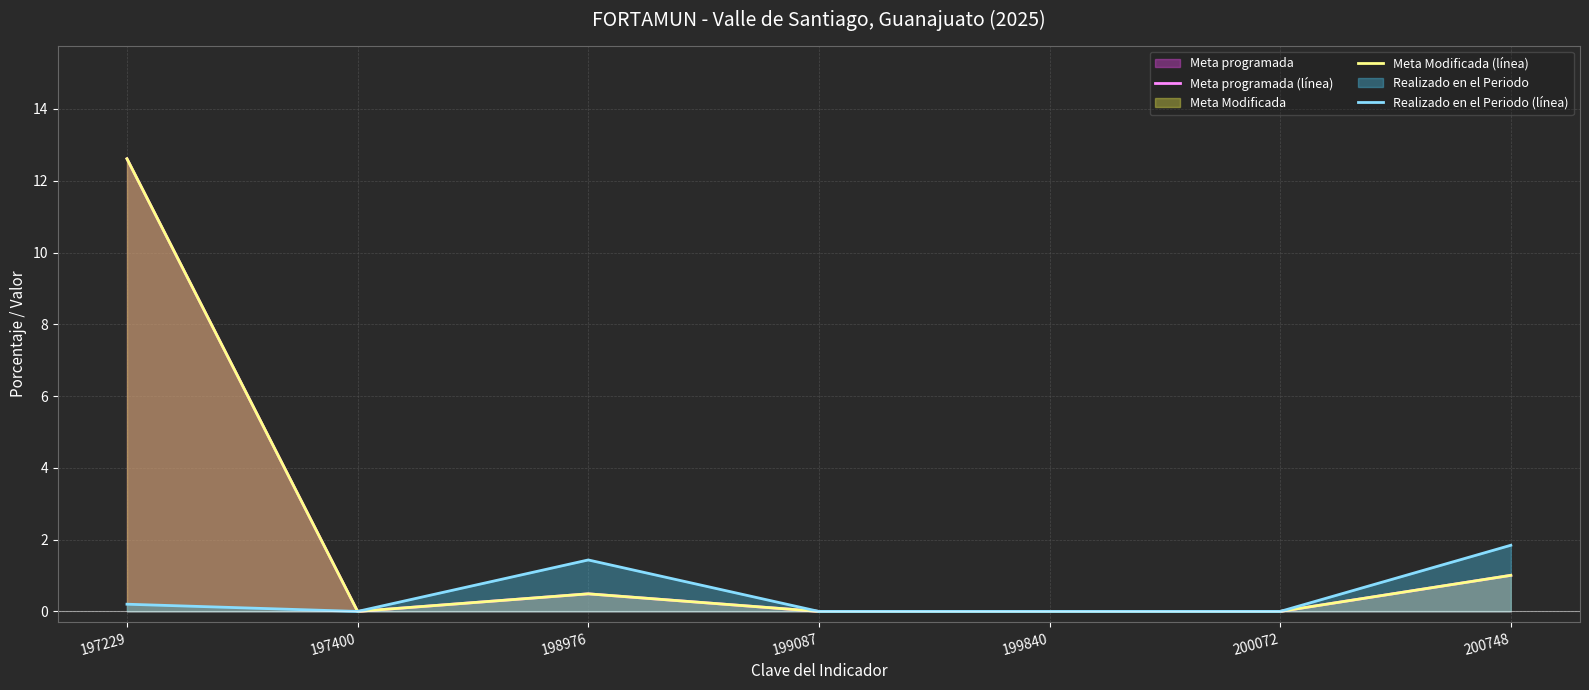

Between 197400 and 198976, which is larger?

198976